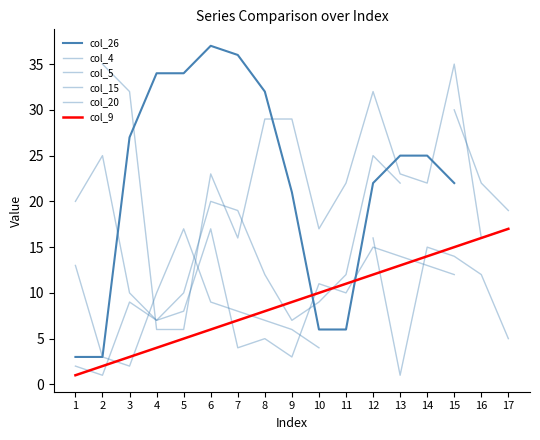

What is the total value across all series at 3?

83.0